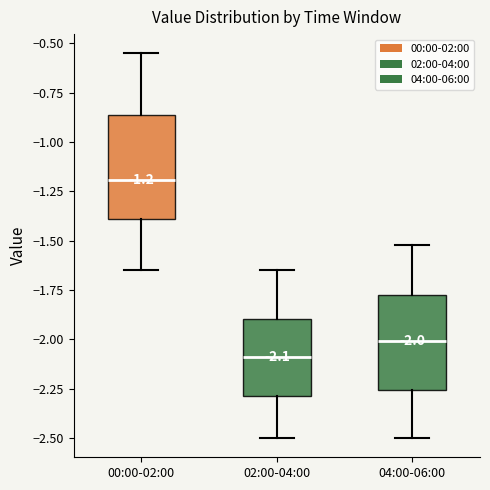

Which box's median line is the lowest?

02:00-04:00